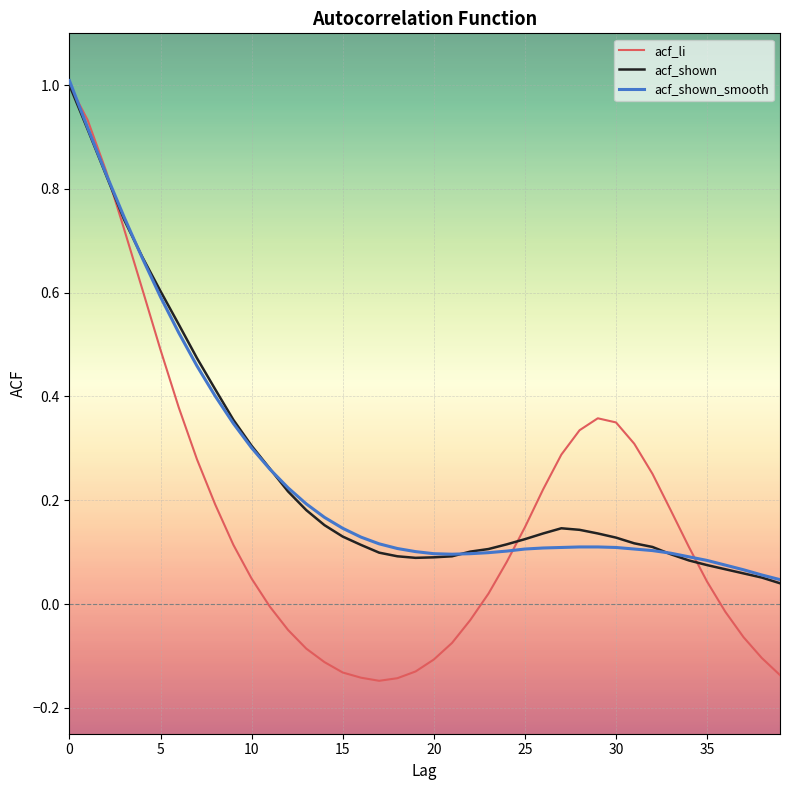

Which series has the widest spread of values?

acf_li